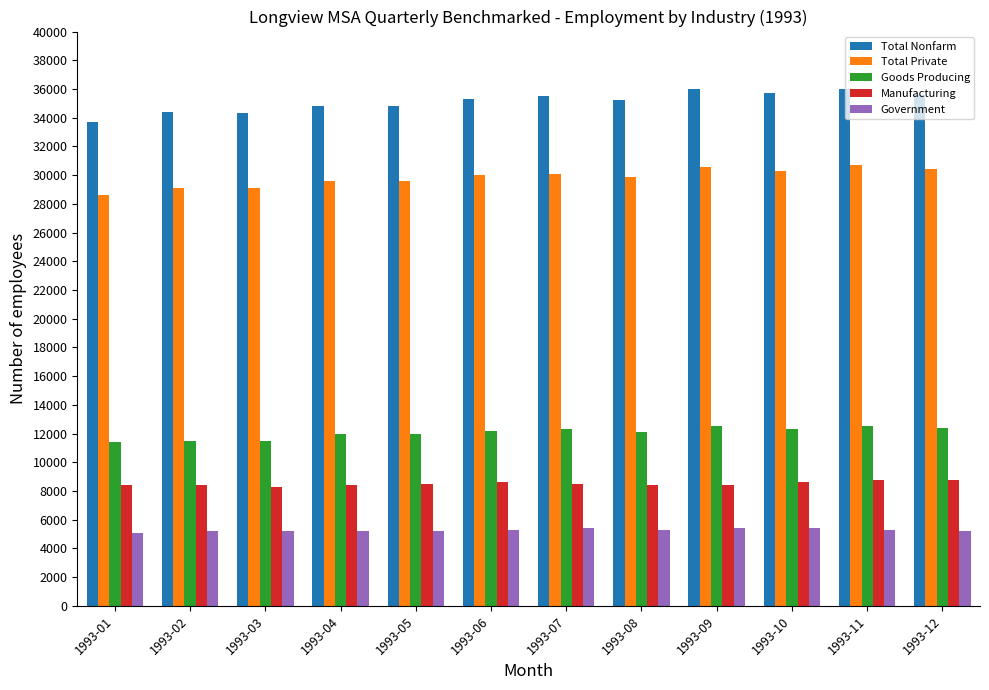

What is the average value of the Manufacturing series?

8508